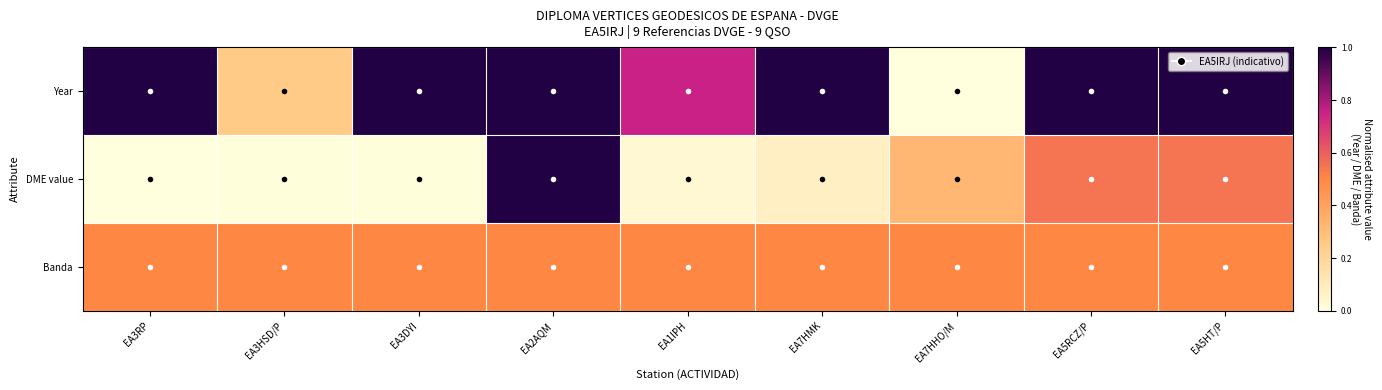

At EA2AQM, list the series in order from smallest to largest.

Banda, Year, DME value